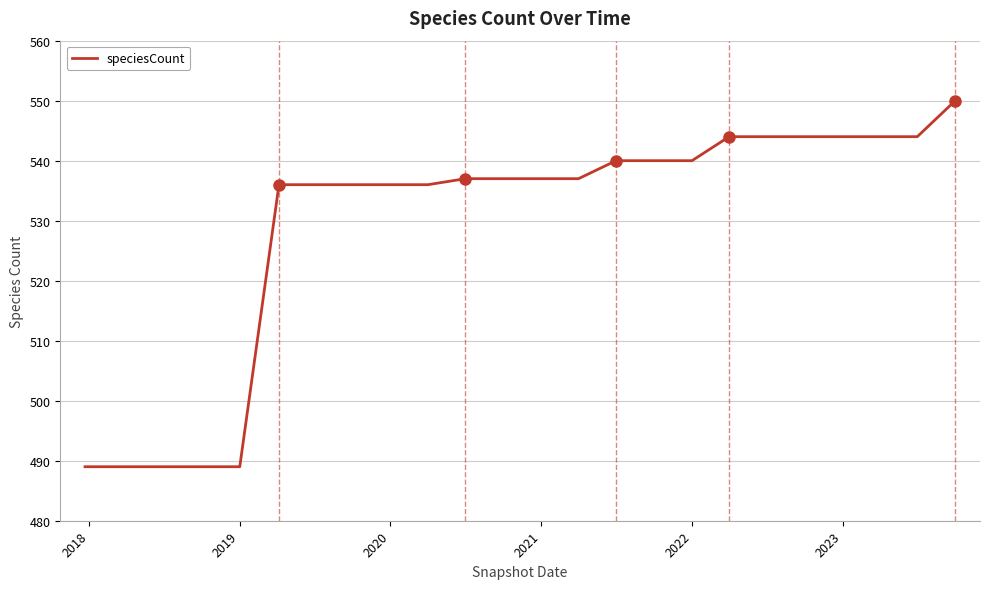

What is the difference between the maximum and minimum values?

61